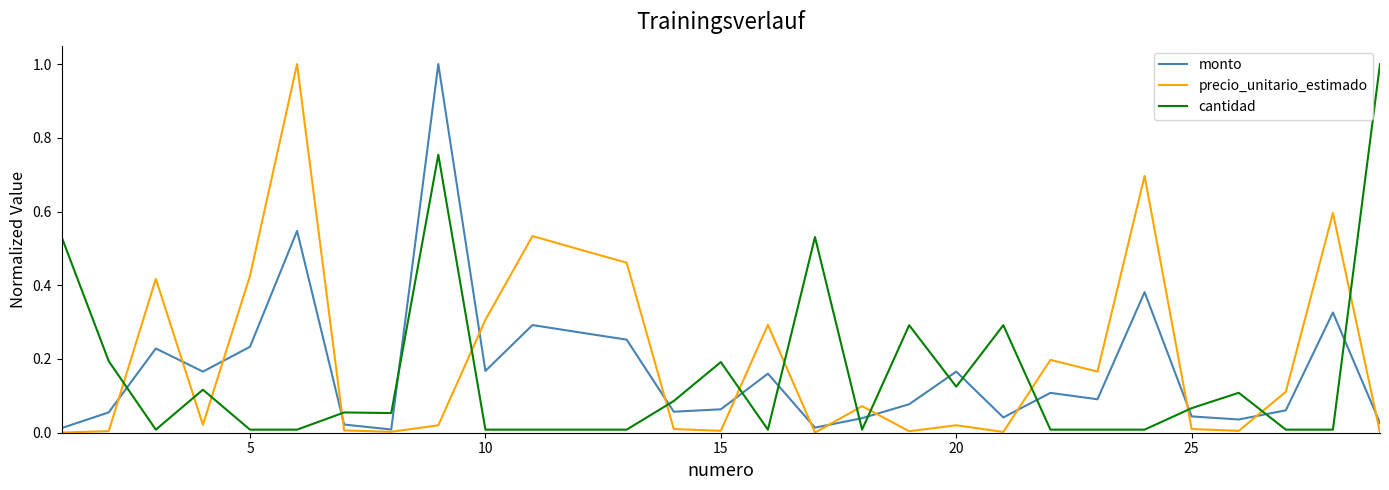

What is the maximum value for precio_unitario_estimado?

1.0